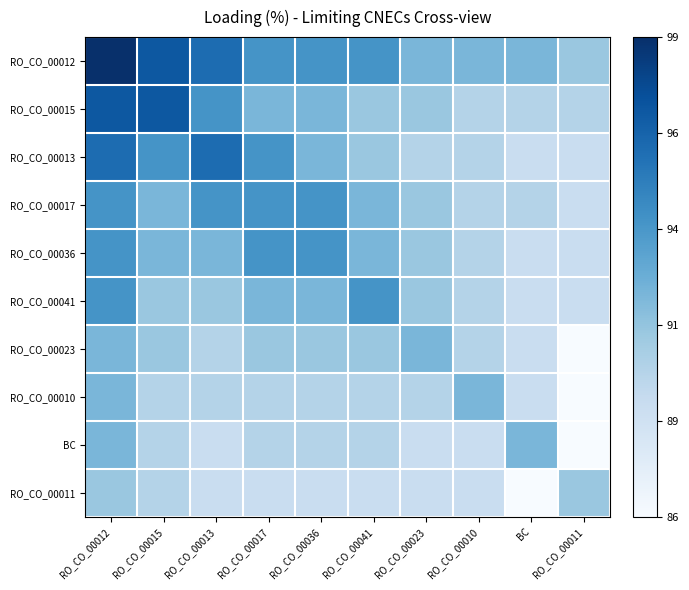

What is the total value across all series at RO_CO_00036?

4.5